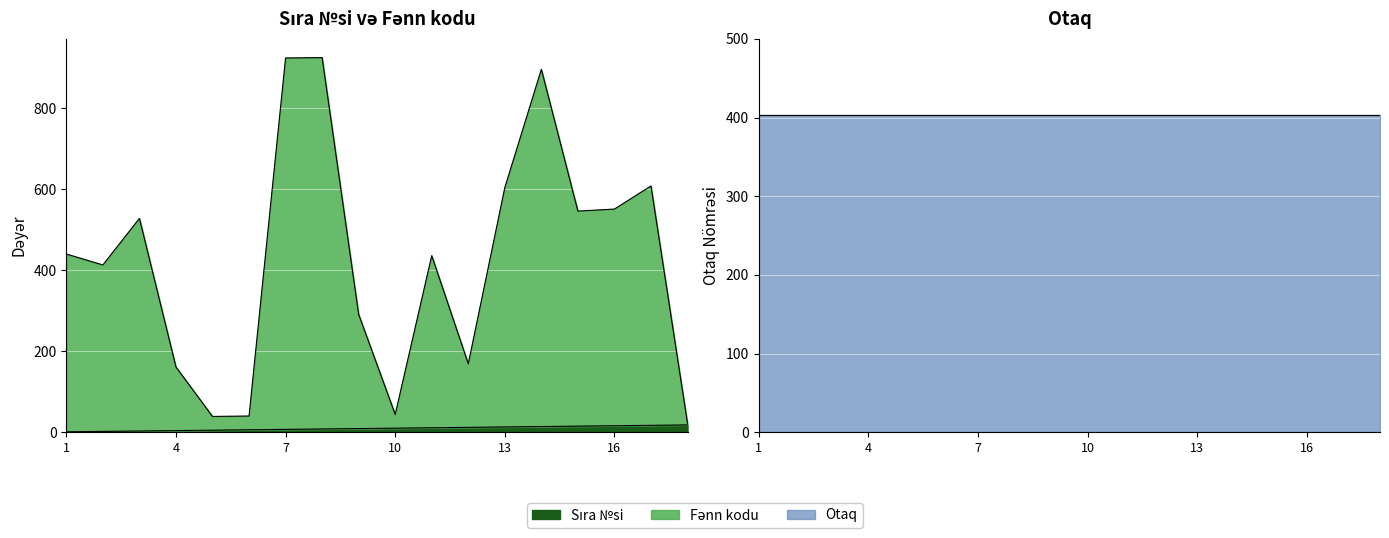

Which category has the highest value in the Sıra №si series?

18